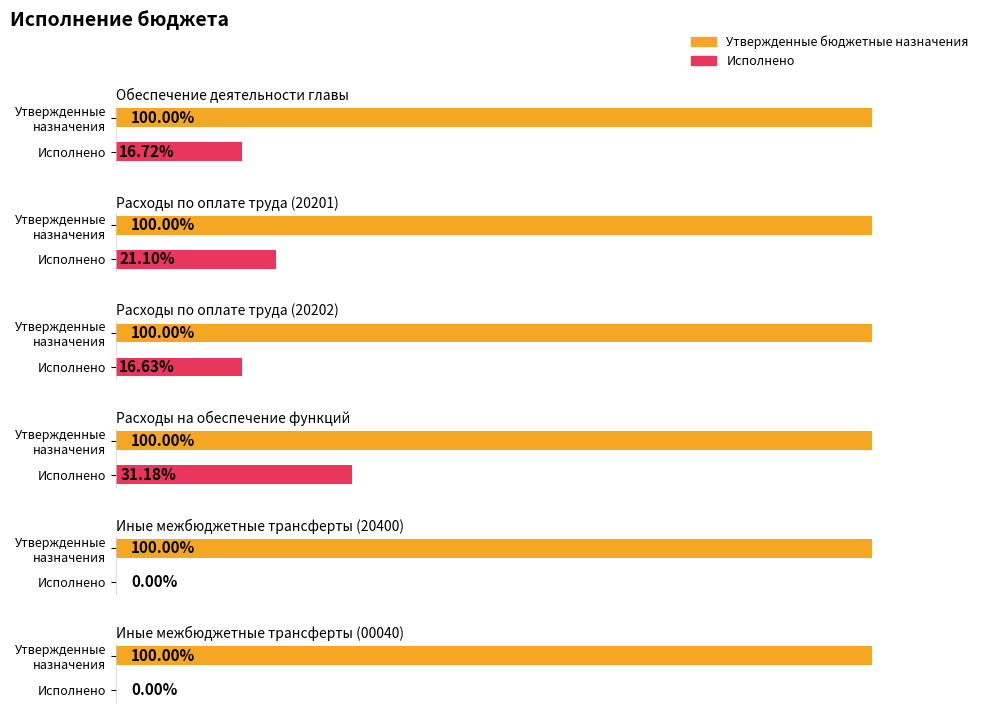

Does the chart contain stacked bars?

No